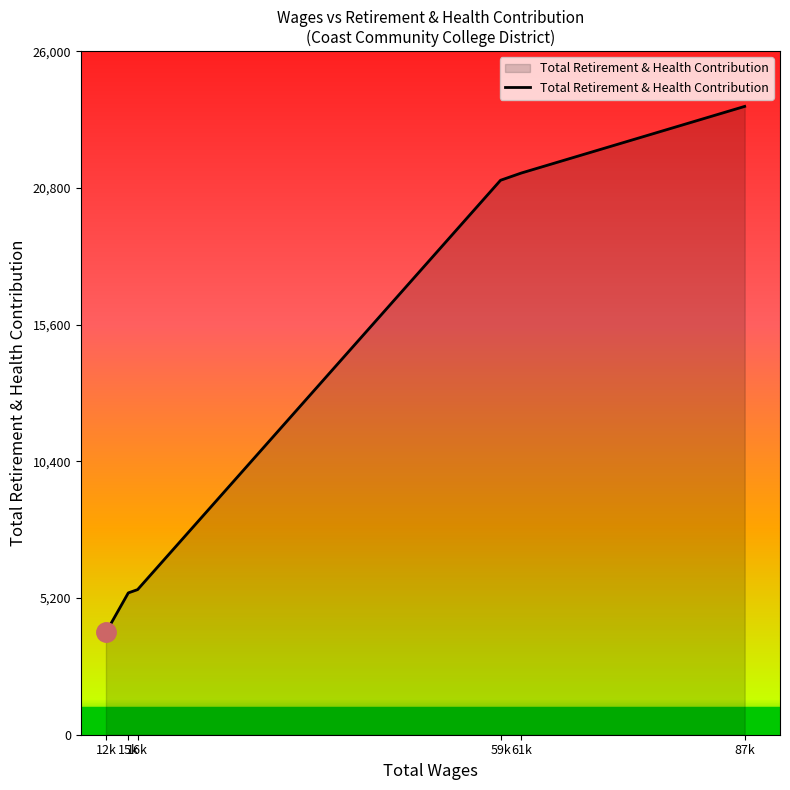

What is the difference between the values at 61k and 16k?

15845